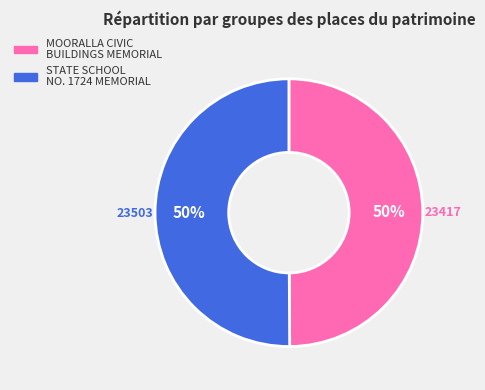

Count the number of slices in the pie.

2